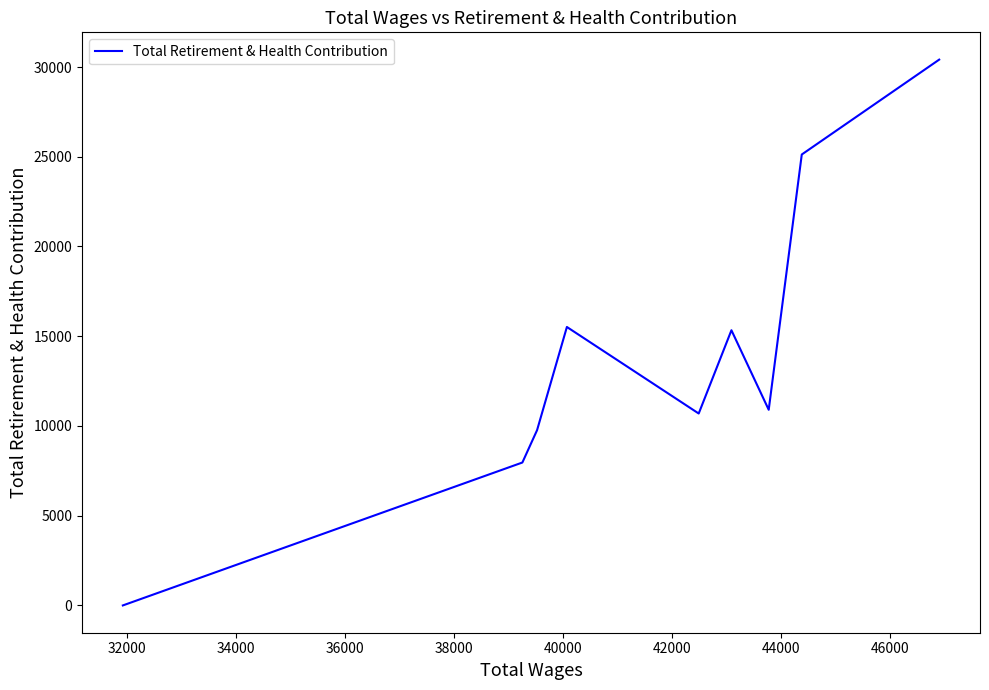

What is the greatest value displayed?

30412.8